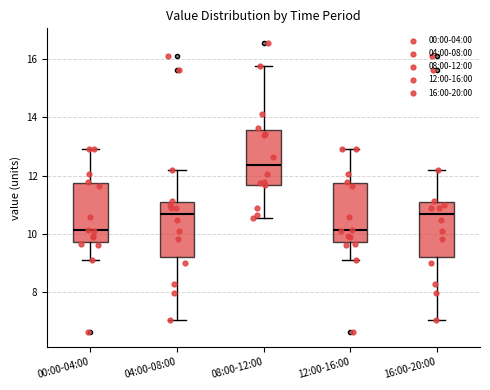

Reading left to right, read every box against the y-axis: the position of its median line, the range the box covers, and the ends of its whiskers. The values are not printed on the chart, so give them approximately, as read against the axis.

00:00-04:00: median 10.2, box 9.6 to 11.8, whiskers 9.2 to 13.0
04:00-08:00: median 10.6, box 9.2 to 11.0, whiskers 7.0 to 12.2
08:00-12:00: median 12.4, box 11.6 to 13.6, whiskers 10.6 to 15.8
12:00-16:00: median 10.2, box 9.6 to 11.8, whiskers 9.2 to 13.0
16:00-20:00: median 10.6, box 9.2 to 11.0, whiskers 7.0 to 12.2